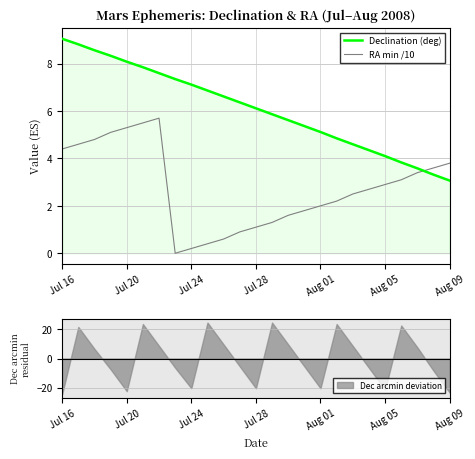

Which category has the highest value in the Declination (deg) series?

Jul 16